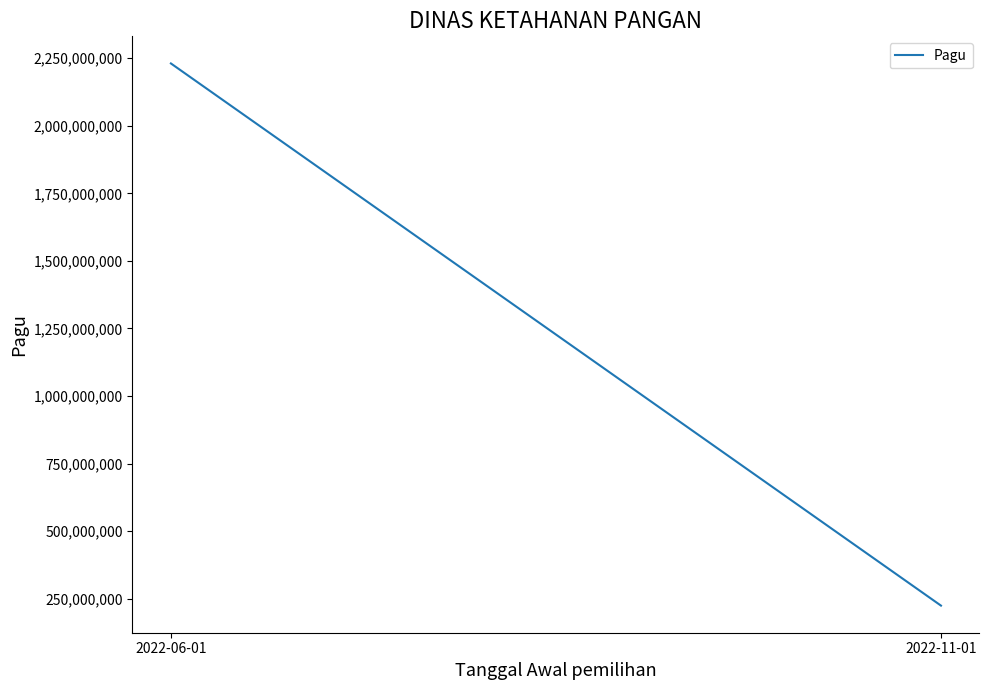

How many distinct data groups are displayed?

1